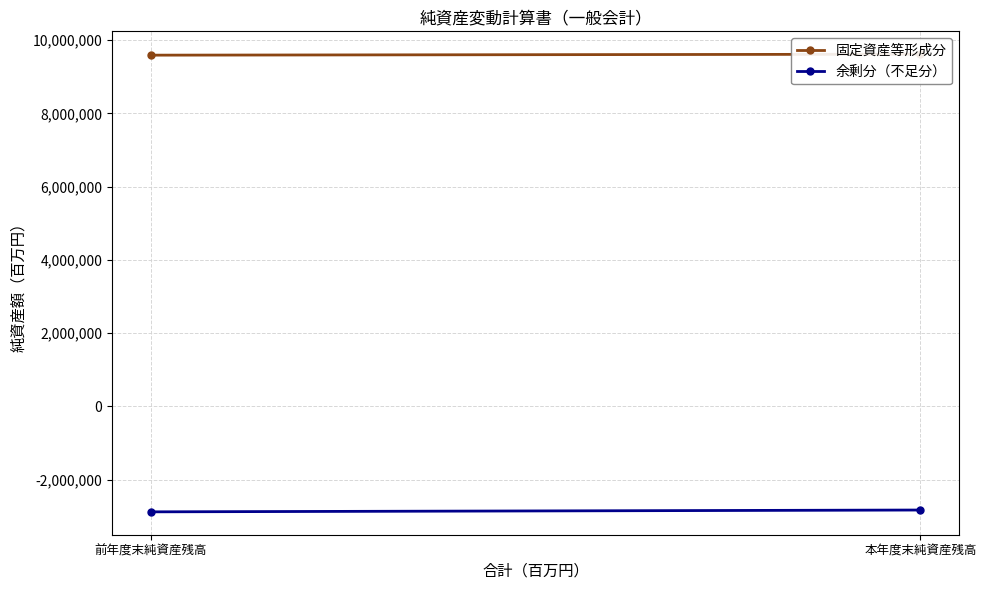

What is the difference between the 固定資産等形成分 values at 前年度末純資産残高 and 本年度末純資産残高?

25841